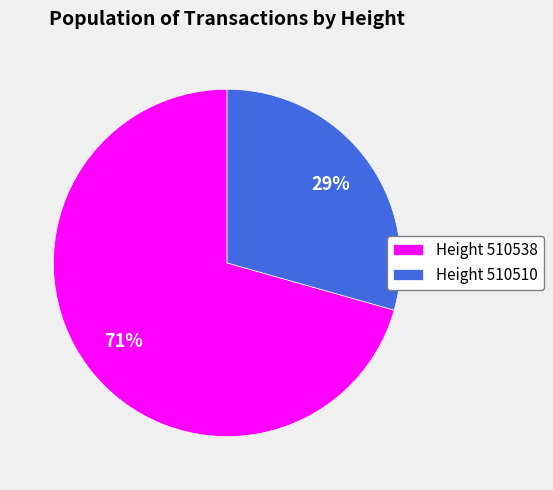

Between Height 510510 and Height 510538, which is larger?

Height 510538